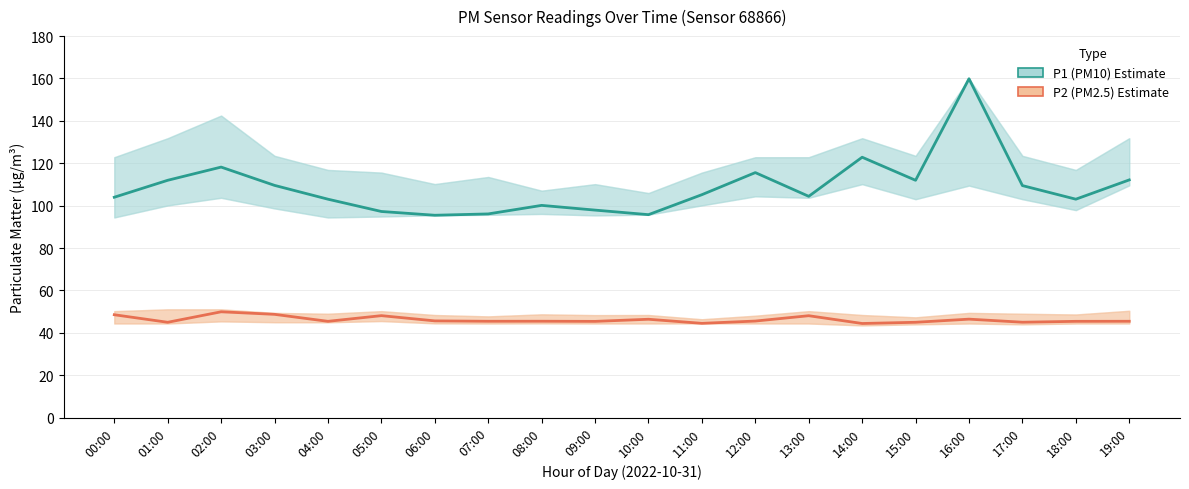

Where is P1 (PM10) nearest to the value 127?

14:00